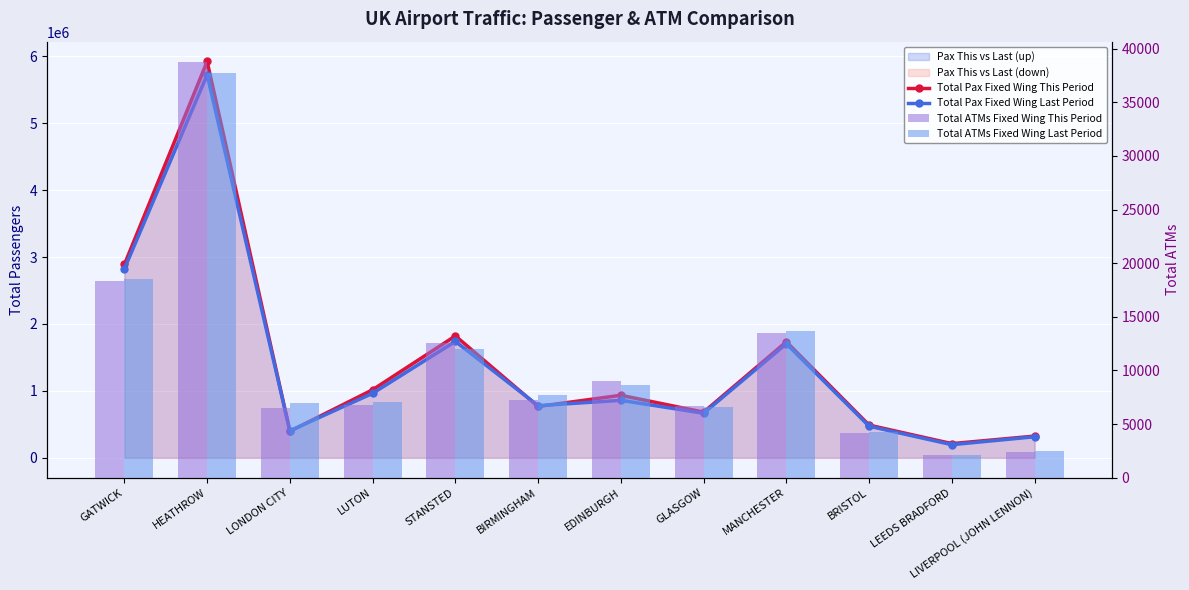

What position from the left is MANCHESTER?

9